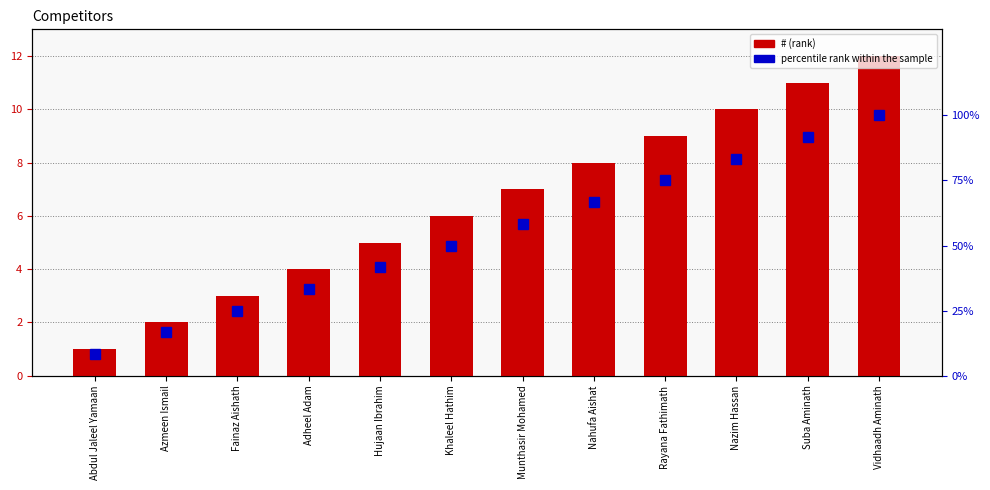

Which label corresponds to the largest value in the chart?

Vidhaadh Aminath